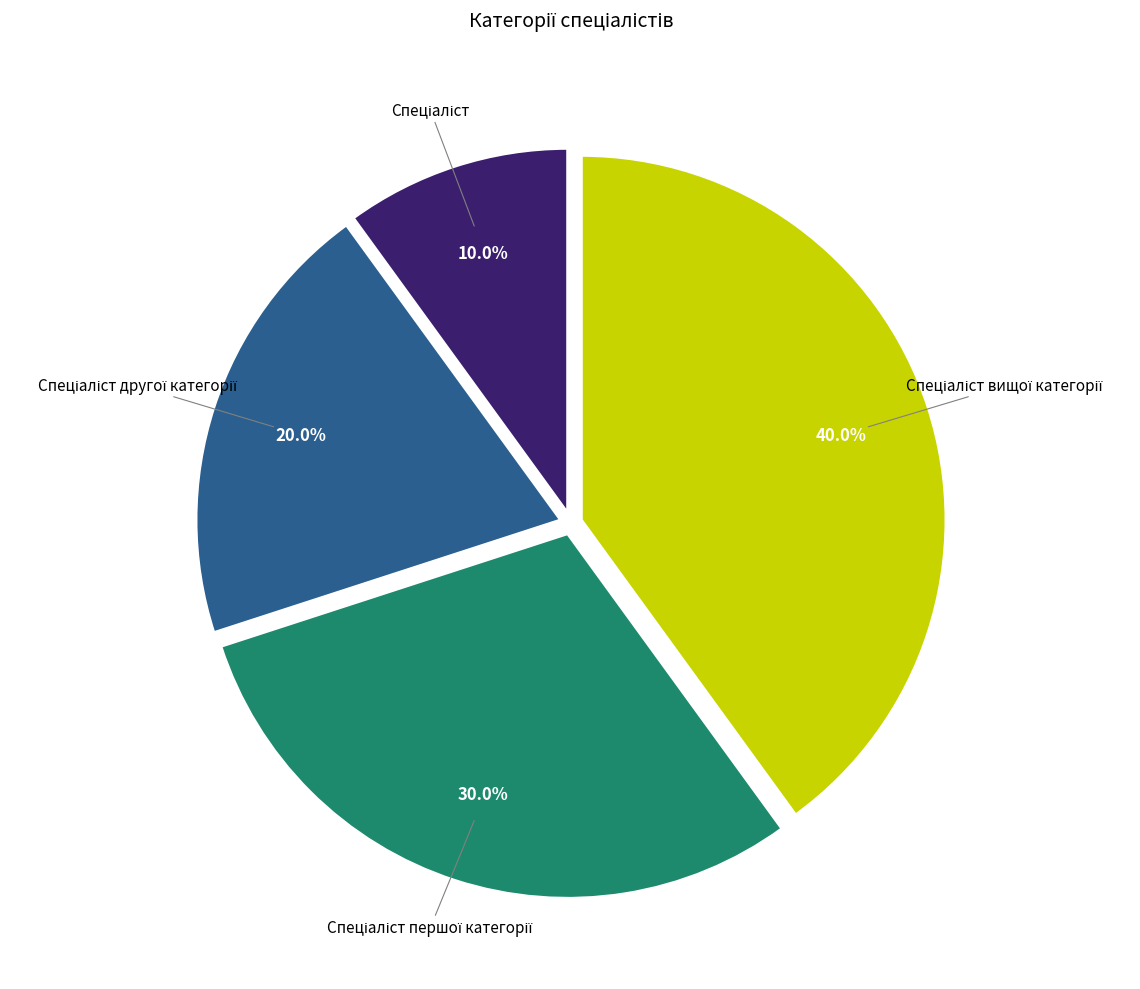

Is there any slice that represents more than half of the pie?

No